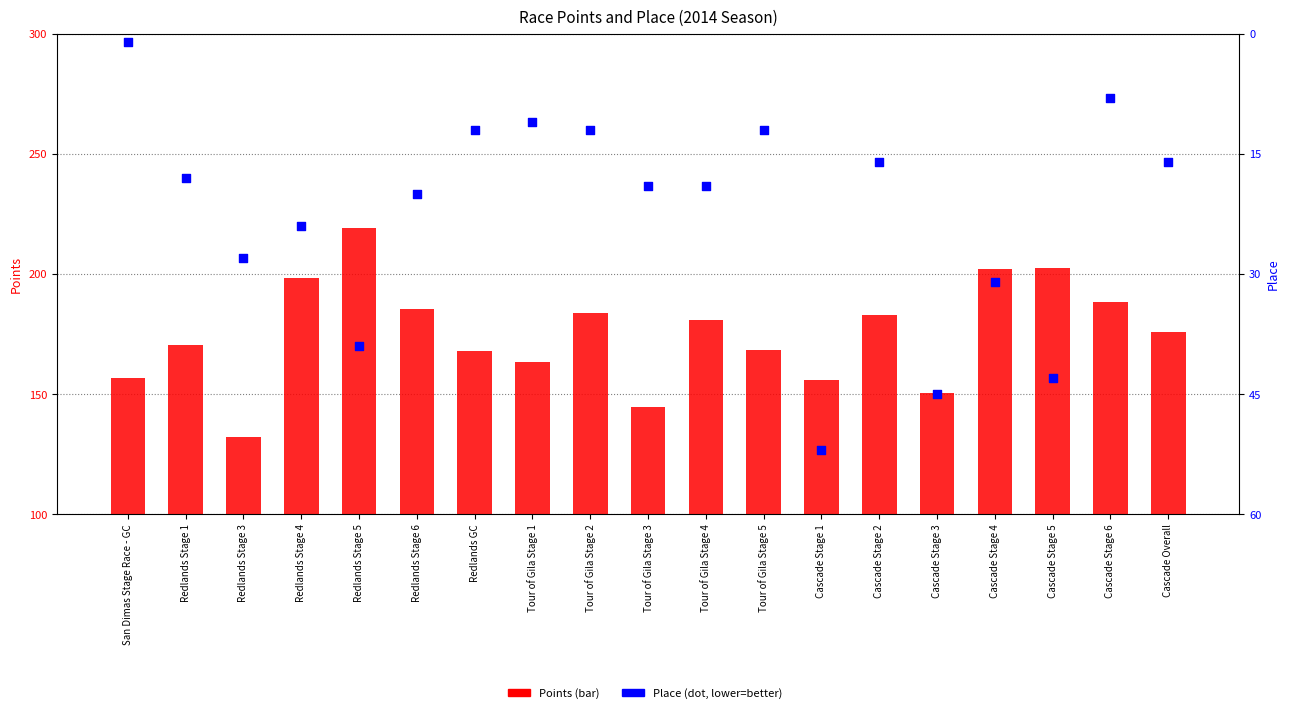

What are all the series names shown in the legend?

Points, Place